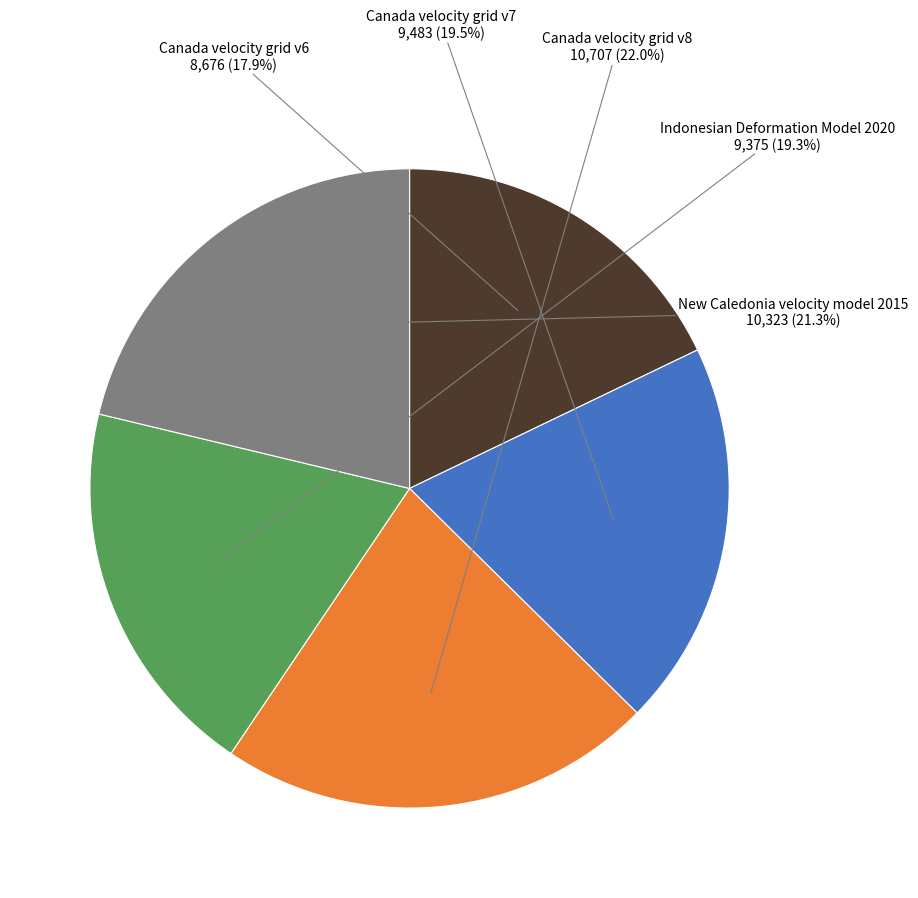

How many slices are in this pie chart?

5